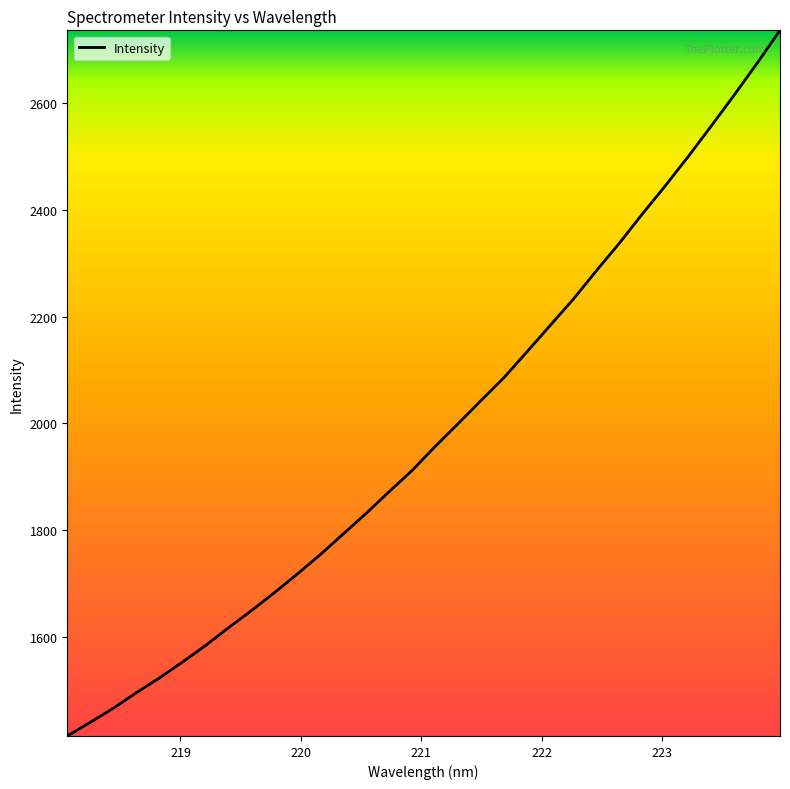

What is the difference between the second highest and minimum values?

1260.4